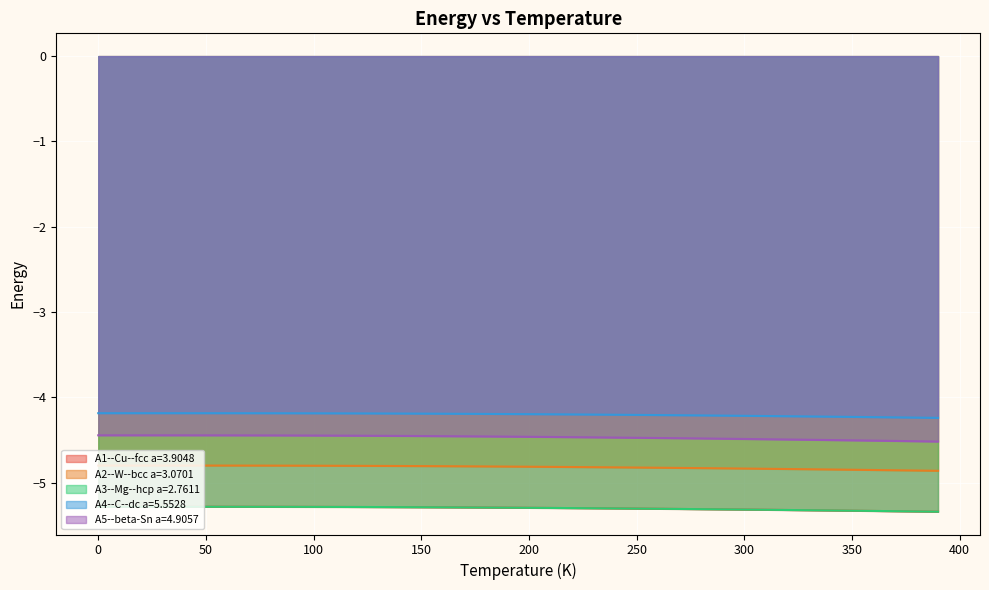

Does the chart display data point markers on the line(s)?

No